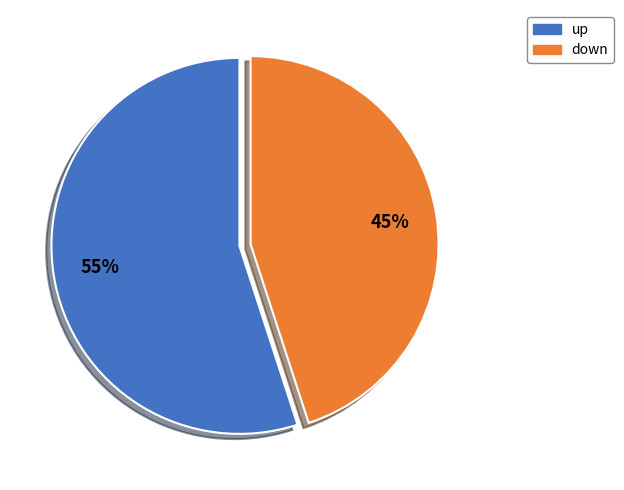

Is there a majority slice in this chart?

Yes